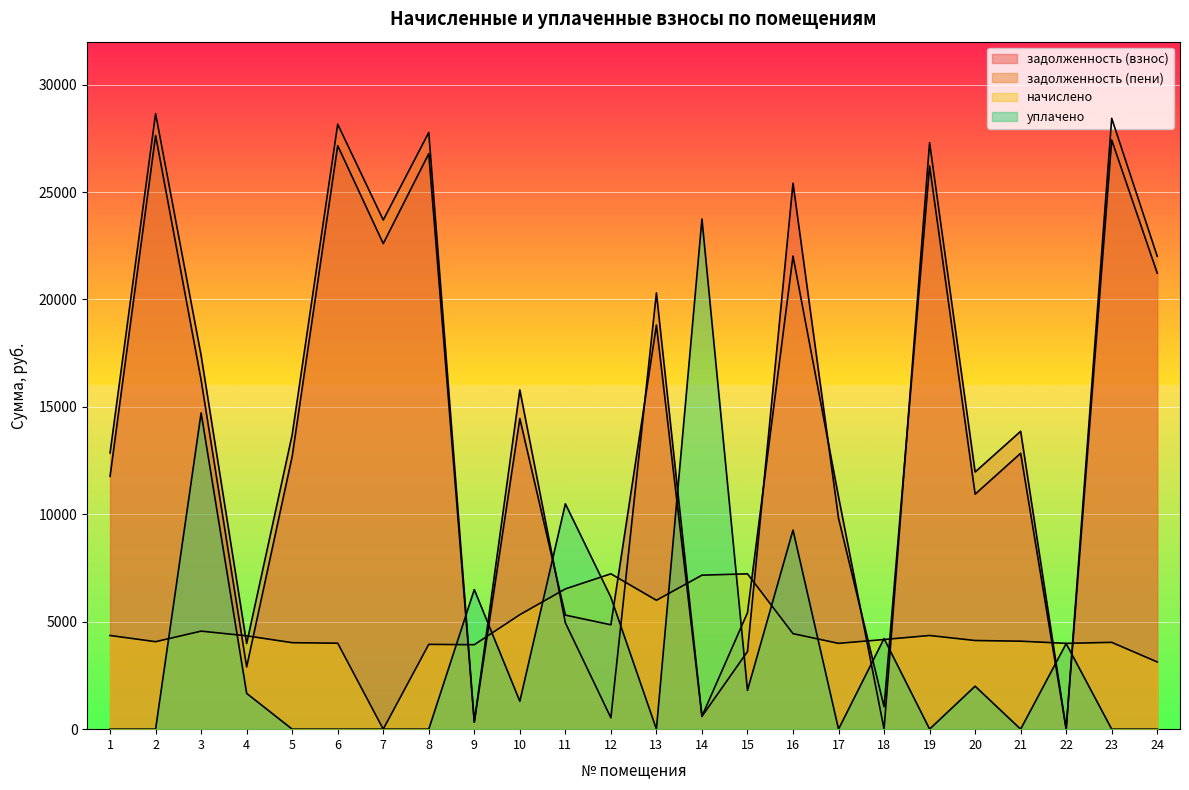

How many intersections are there between задолженность (взнос) and уплачено?

10